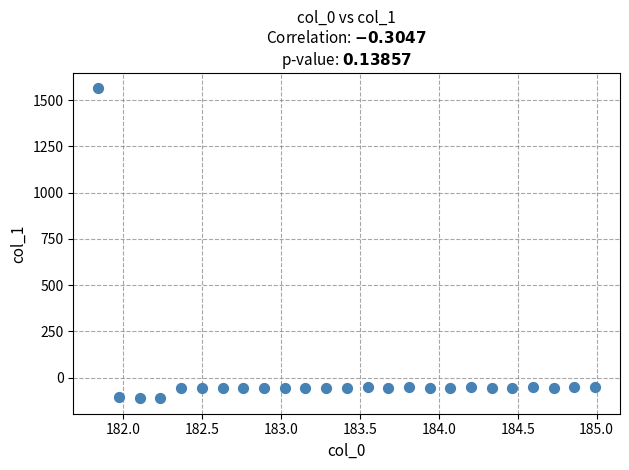

What is the range of X values (max minus min)?

3.1